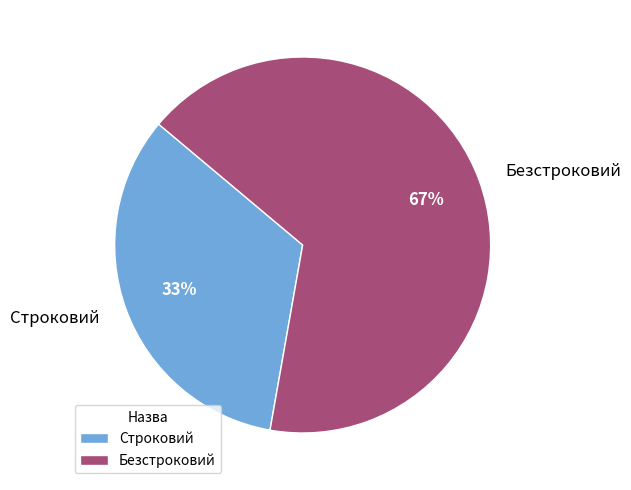

How many segments does this pie chart have?

2